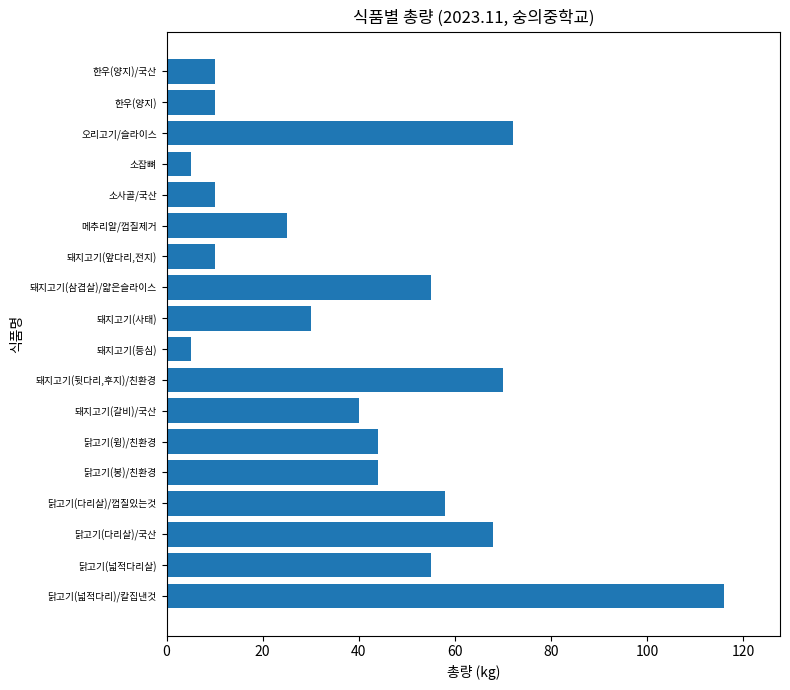

Reading bottom to top, list all the values displayed in this chart.

116	55	68	58	44	44	40	70	5	30	55	10	25	10	5	72	10	10